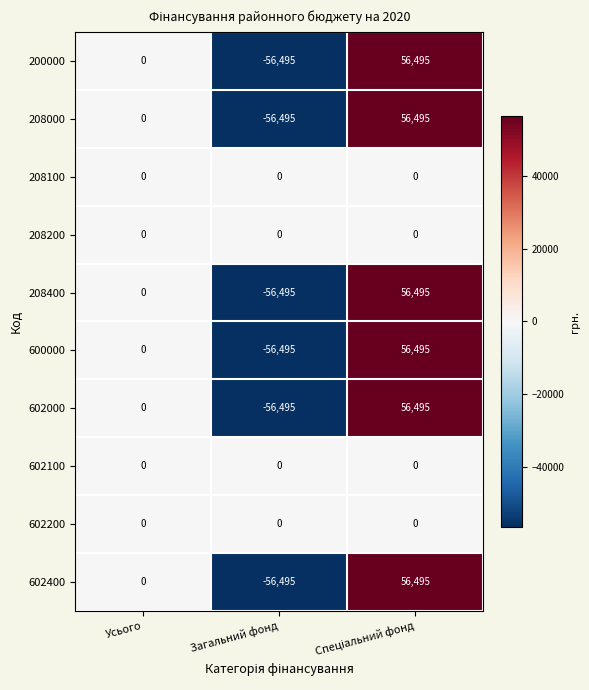

What is the spread (max minus min) of values at Загальний фонд?

56495